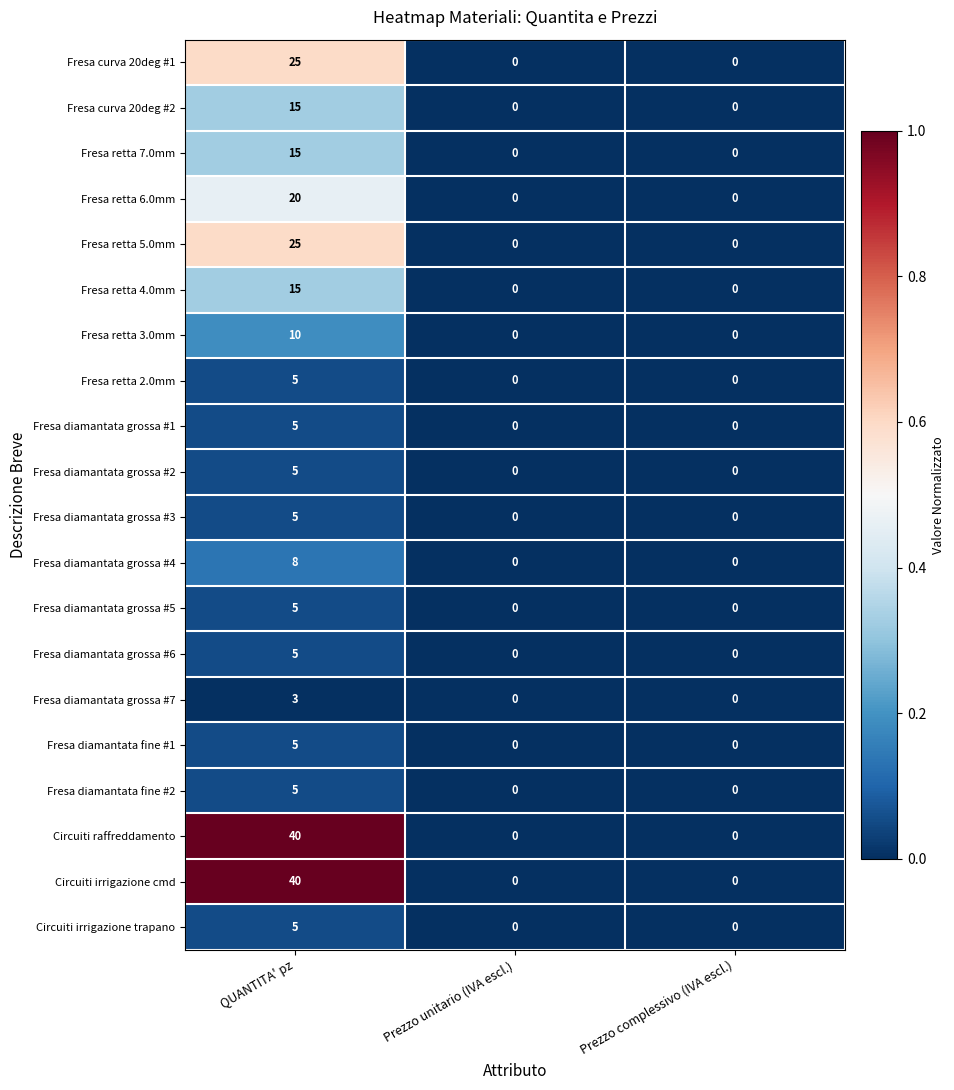

What is the total value across all series at QUANTITA' pz?

261